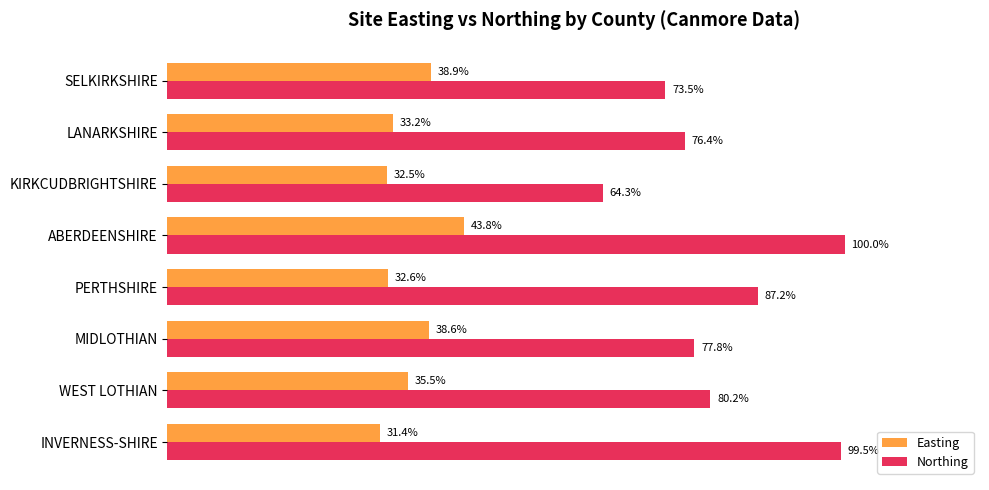

Which series changed the most between LANARKSHIRE and SELKIRKSHIRE?

Easting